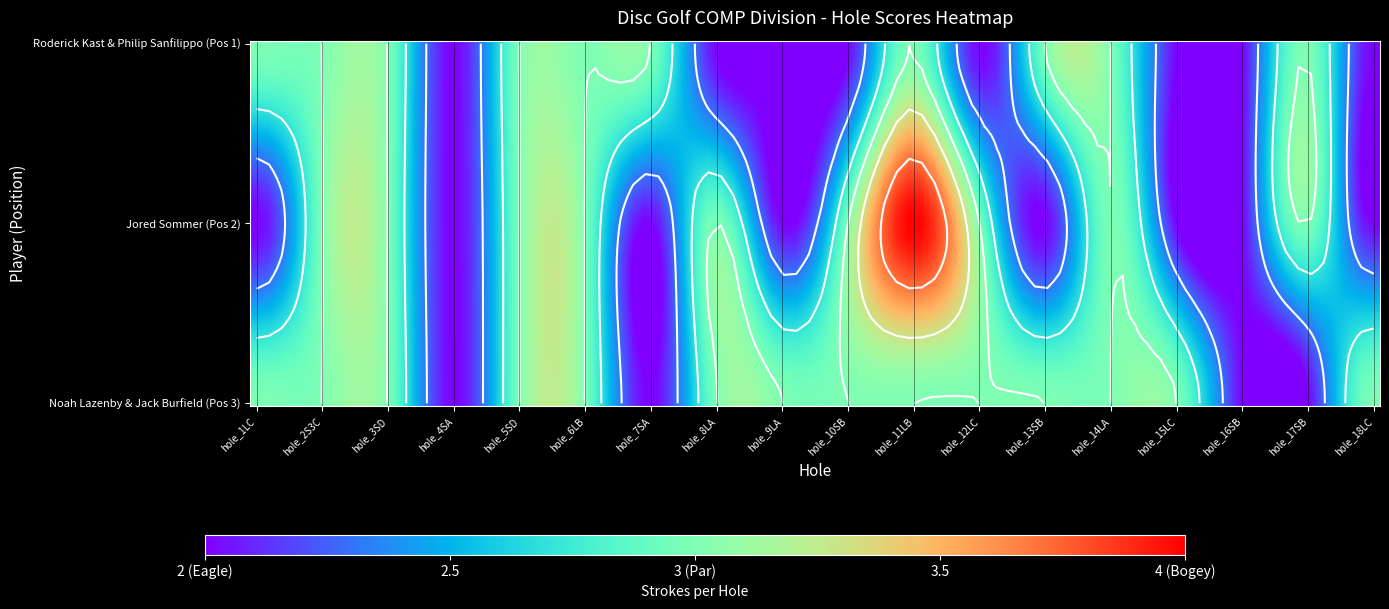

What is the smallest value displayed?

2